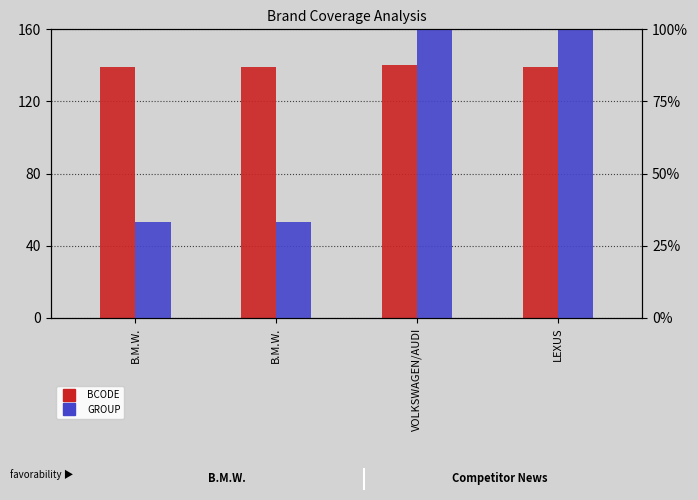

How many groups of bars are there?

4